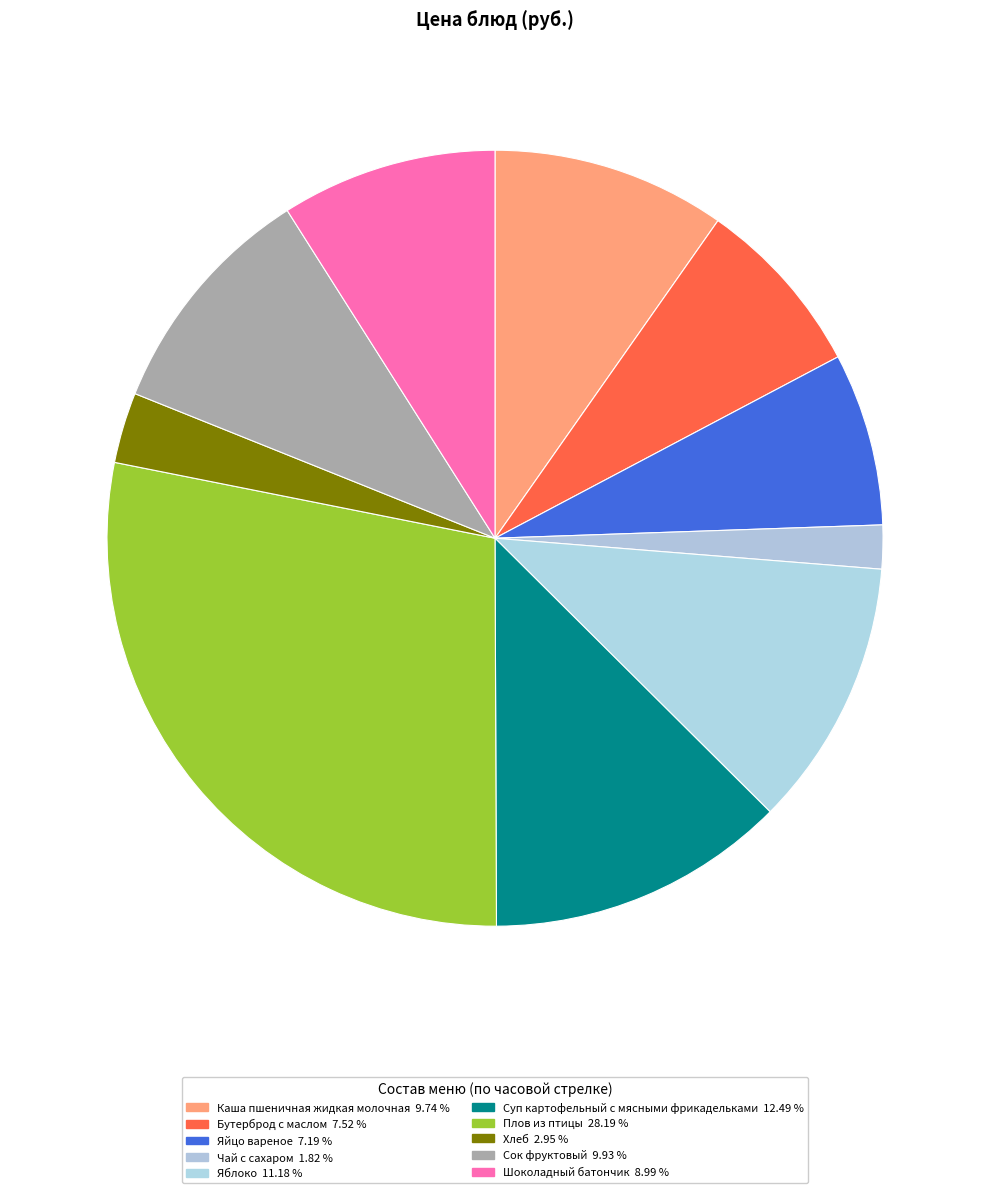

Is there any slice that represents more than half of the pie?

No